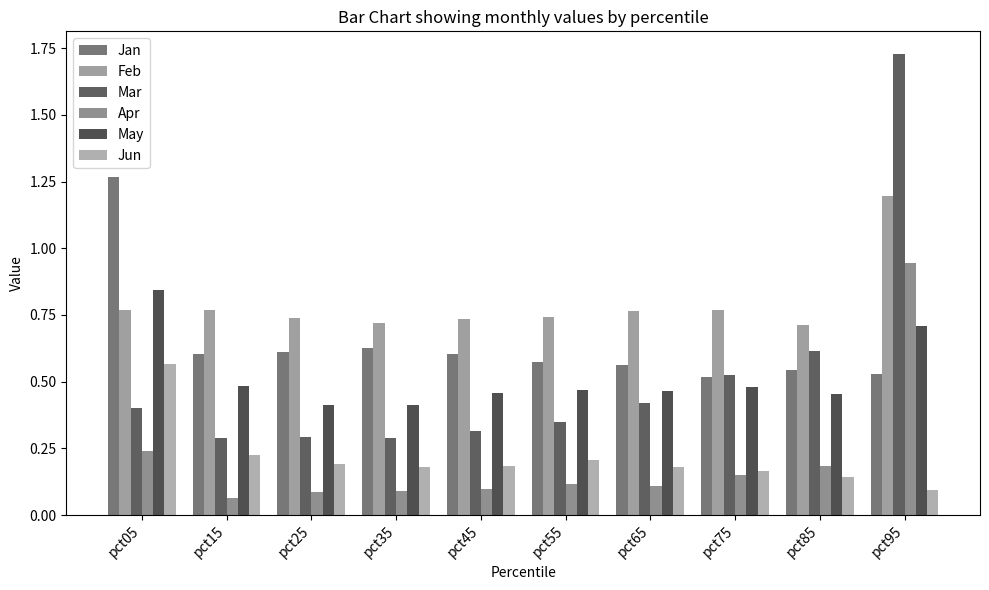

How many distinct data groups are displayed?

6